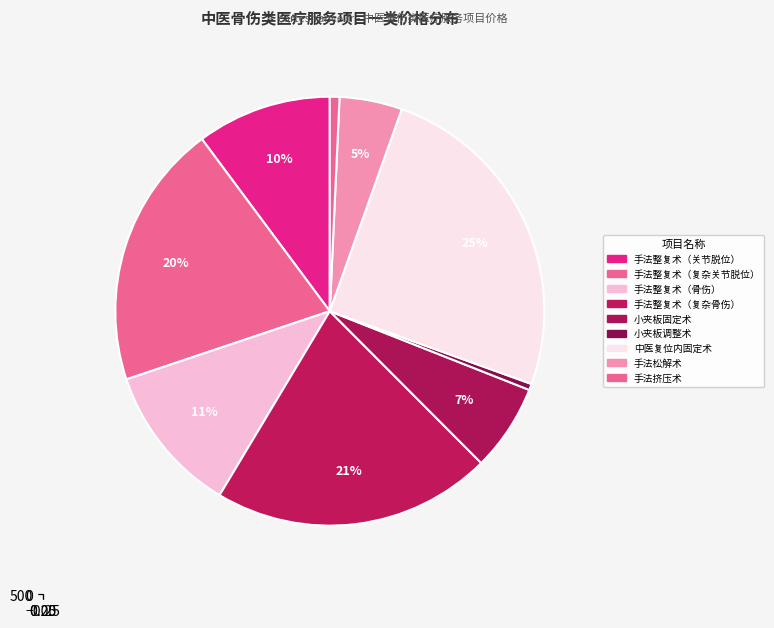

How many segments does this pie chart have?

9